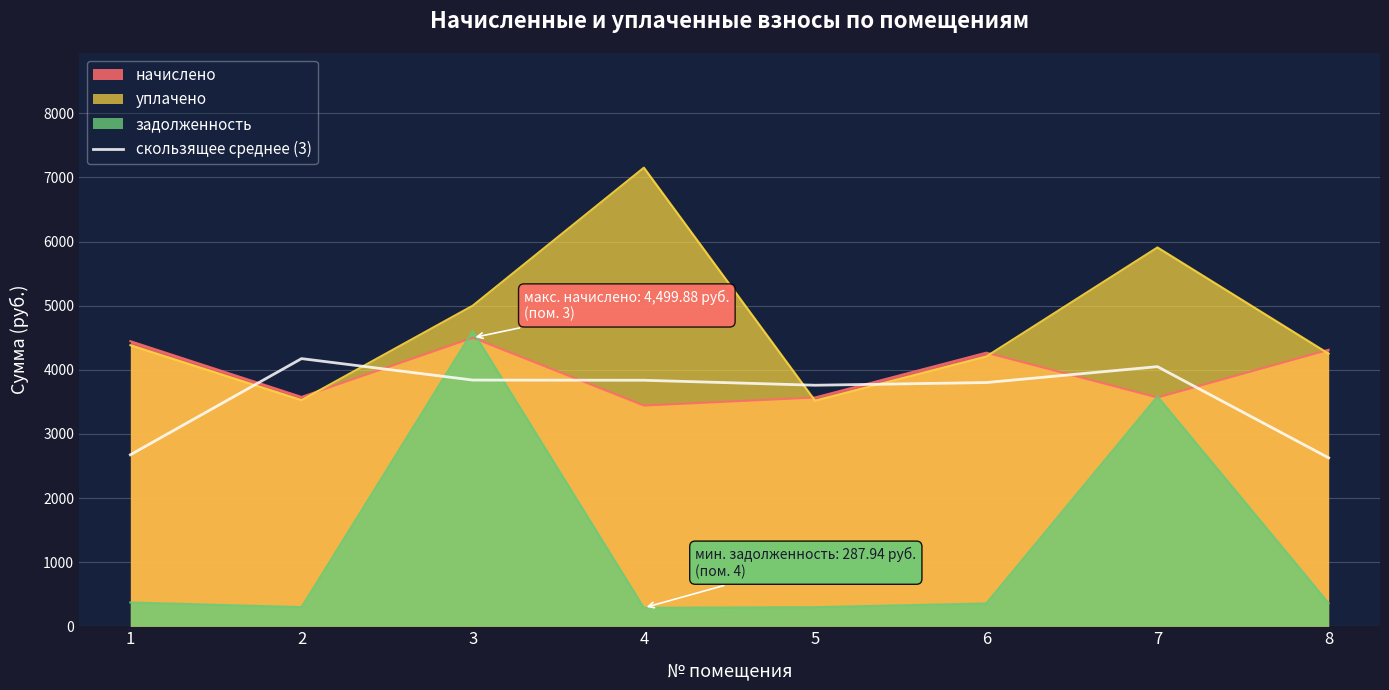

What is the value of the 1st point from the left?

2674.2